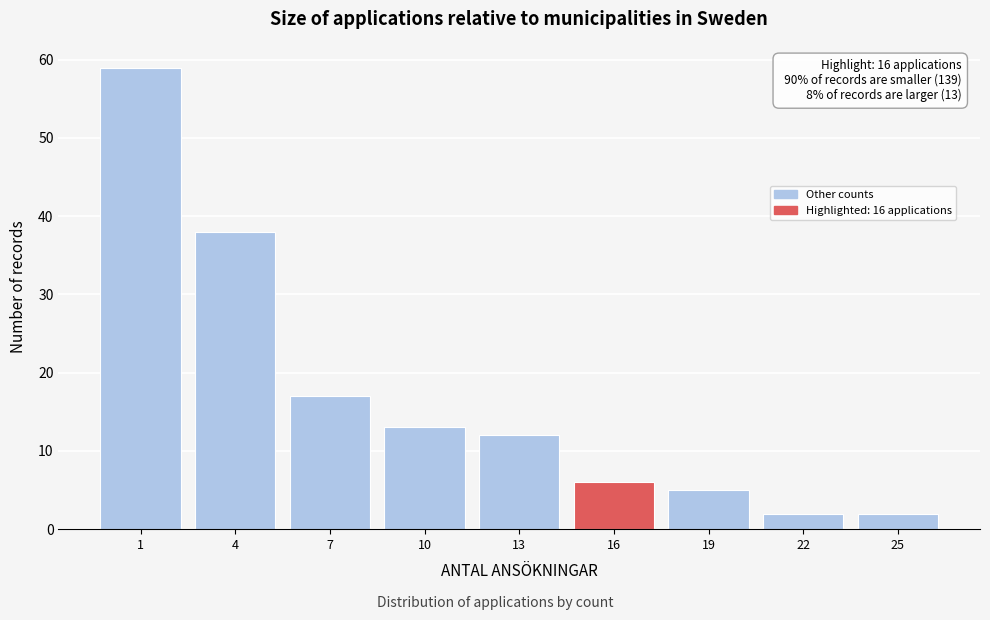

Reading left to right, extract all data points from this chart.

1=59	4=38	7=17	10=13	13=12	16=6	19=5	22=2	25=2